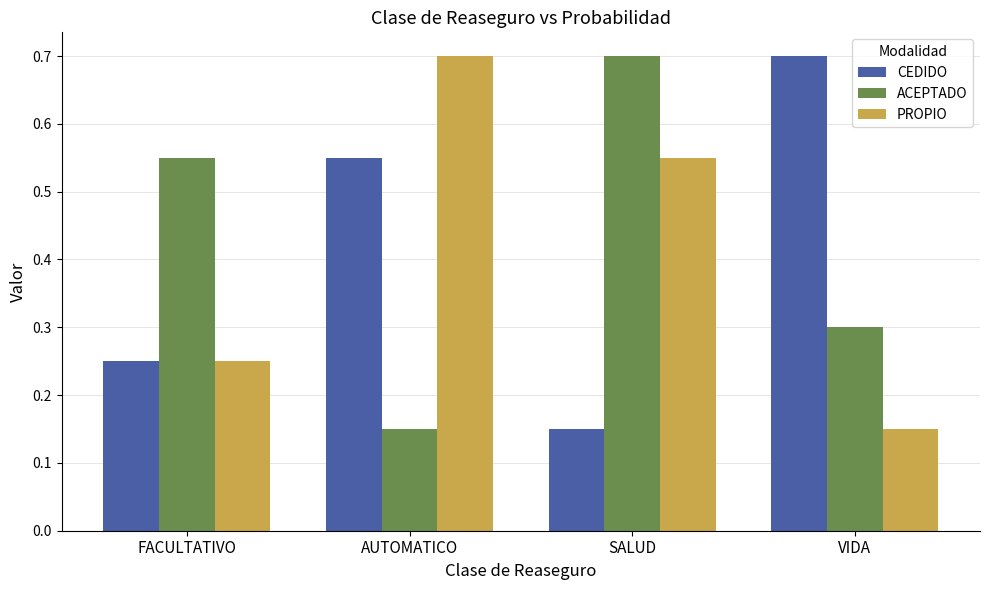

What is the difference between the CEDIDO values at SALUD and AUTOMATICO?

0.4